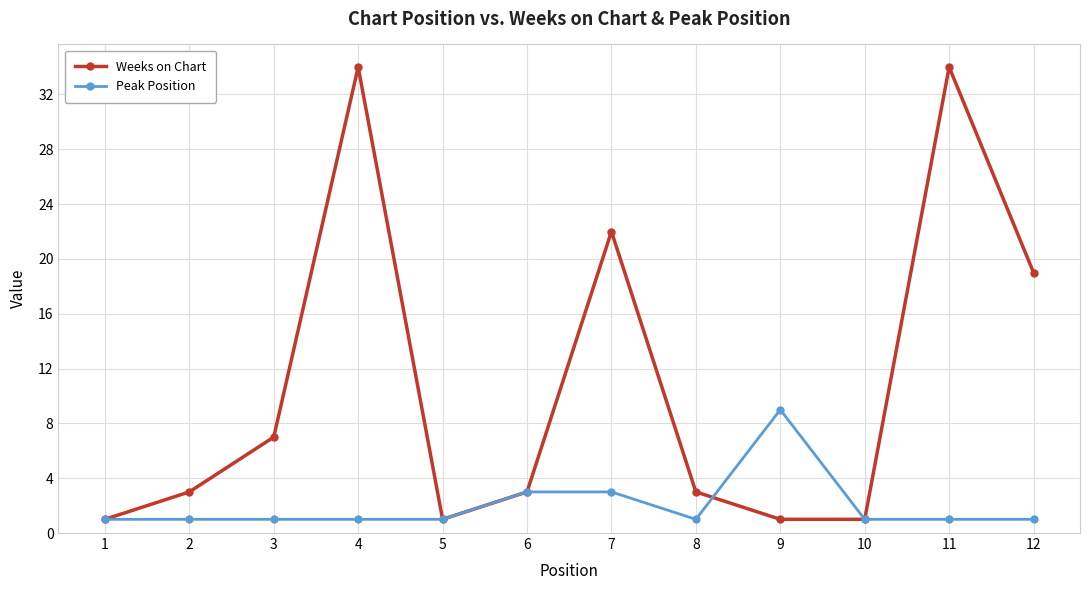

Reading left to right, what are all the values shown in this chart?

Weeks on Chart: 1=1	2=3	3=7	4=34	5=1	6=3	7=22	8=3	9=1	10=1	11=34	12=19
Peak Position: 1=1	2=1	3=1	4=1	5=1	6=3	7=3	8=1	9=9	10=1	11=1	12=1